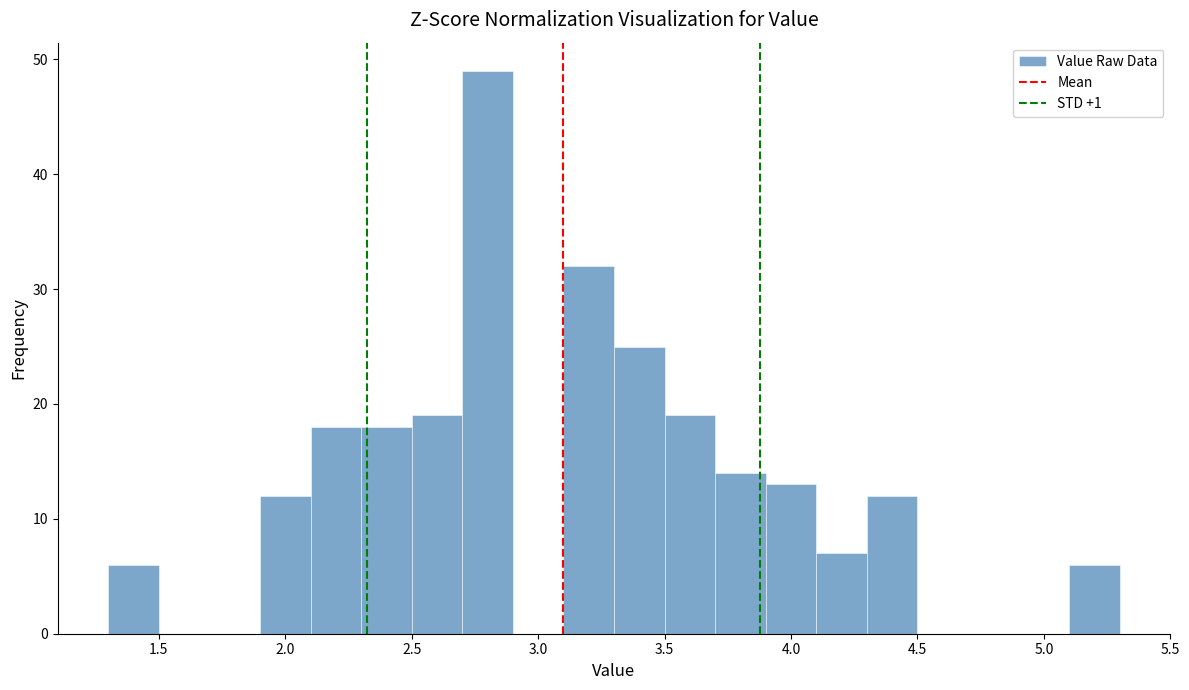

How tall is the bar that spans 3.3 to 3.5 on the x-axis? The values are not printed on the chart, so give them approximately, as read against the axis.

25